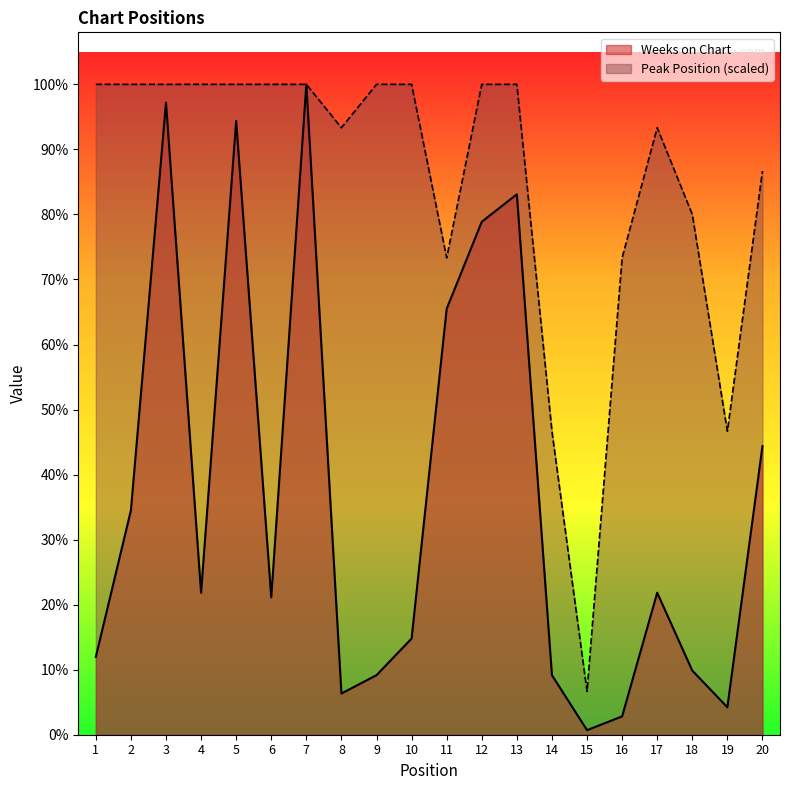

Rank the series by their average value, from lowest to highest.

Weeks on Chart, Peak Position (scaled)